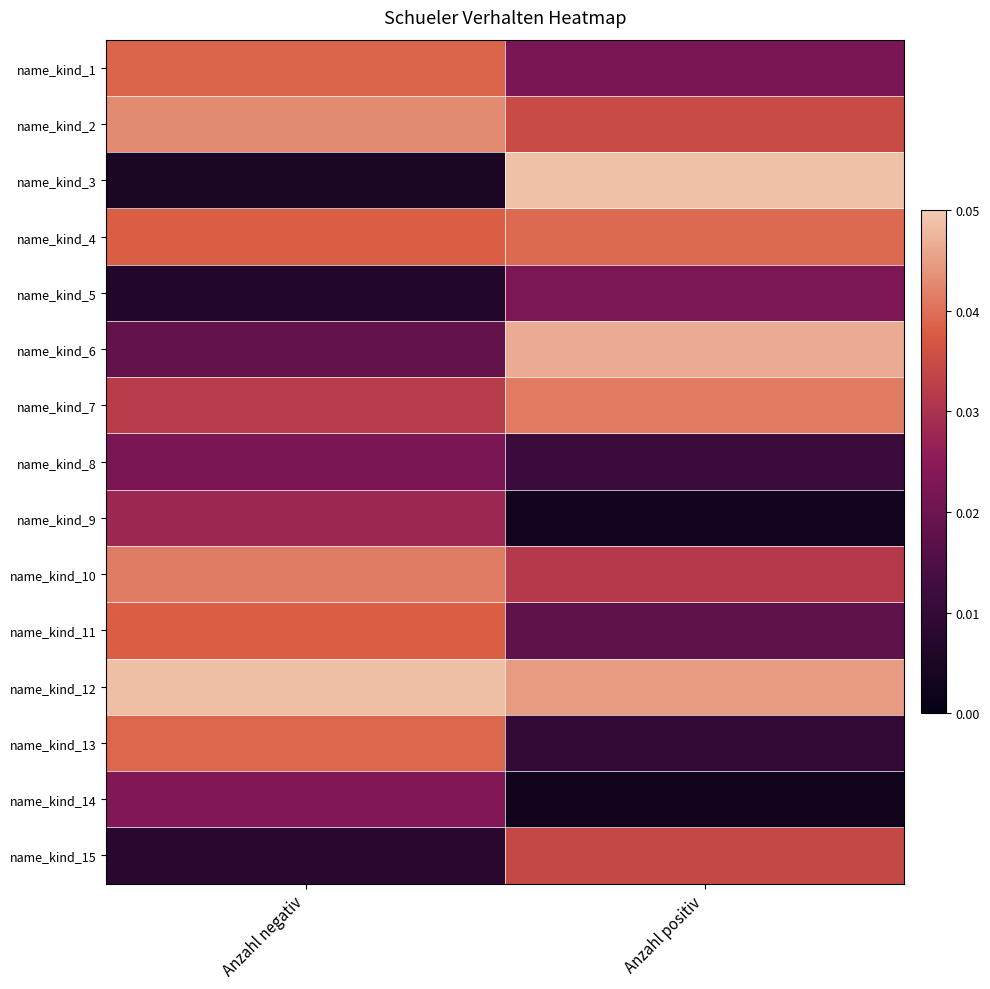

Reading right to left, transcribe all the data shown in this chart.

name_kind_1: Anzahl positiv=0.0	Anzahl negativ=0.0
name_kind_2: Anzahl positiv=0.0	Anzahl negativ=0.0
name_kind_3: Anzahl positiv=0.0	Anzahl negativ=0.0
name_kind_4: Anzahl positiv=0.0	Anzahl negativ=0.0
name_kind_5: Anzahl positiv=0.0	Anzahl negativ=0.0
name_kind_6: Anzahl positiv=0.0	Anzahl negativ=0.0
name_kind_7: Anzahl positiv=0.0	Anzahl negativ=0.0
name_kind_8: Anzahl positiv=0.0	Anzahl negativ=0.0
name_kind_9: Anzahl positiv=0.0	Anzahl negativ=0.0
name_kind_10: Anzahl positiv=0.0	Anzahl negativ=0.0
name_kind_11: Anzahl positiv=0.0	Anzahl negativ=0.0
name_kind_12: Anzahl positiv=0.0	Anzahl negativ=0.0
name_kind_13: Anzahl positiv=0.0	Anzahl negativ=0.0
name_kind_14: Anzahl positiv=0.0	Anzahl negativ=0.0
name_kind_15: Anzahl positiv=0.0	Anzahl negativ=0.0